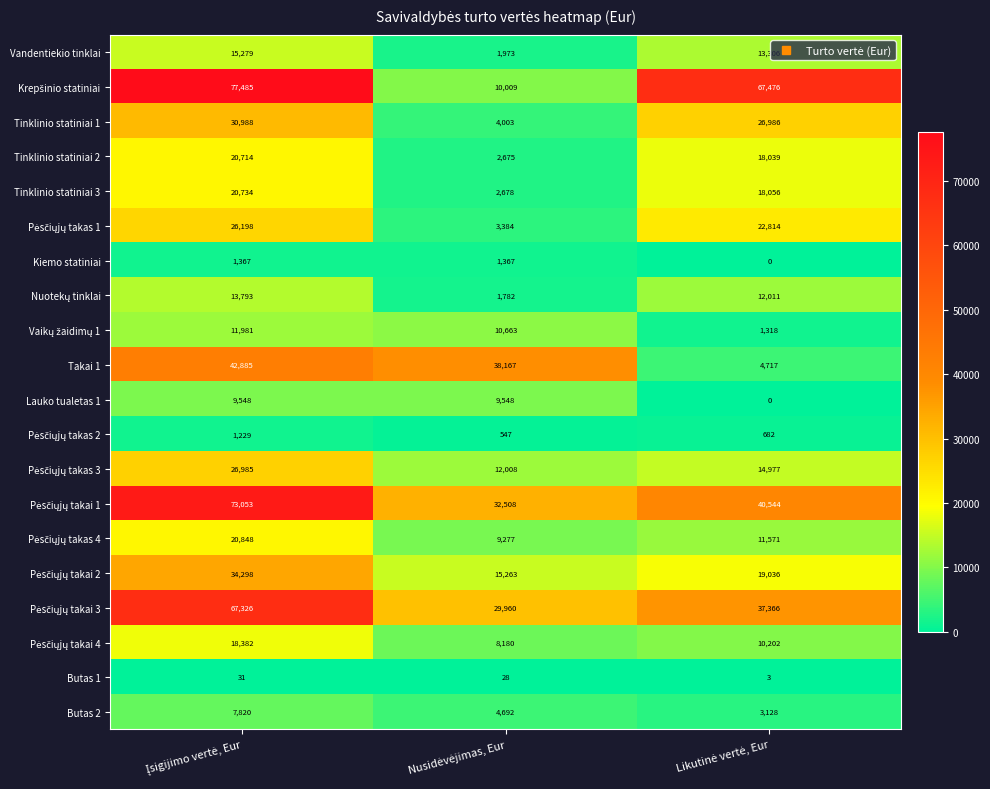

At how many categories does at least one series exceed 9865?

3